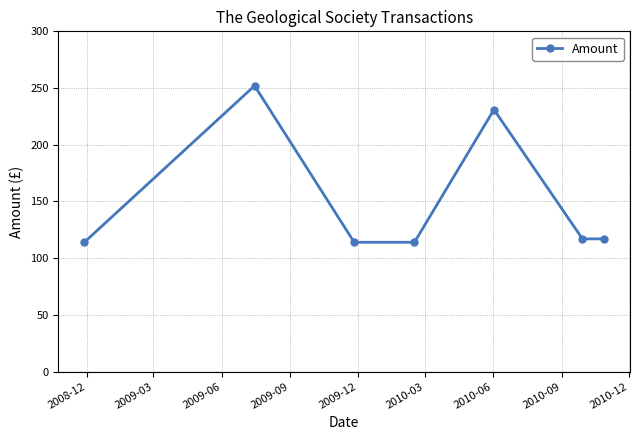

What is the average value?

151